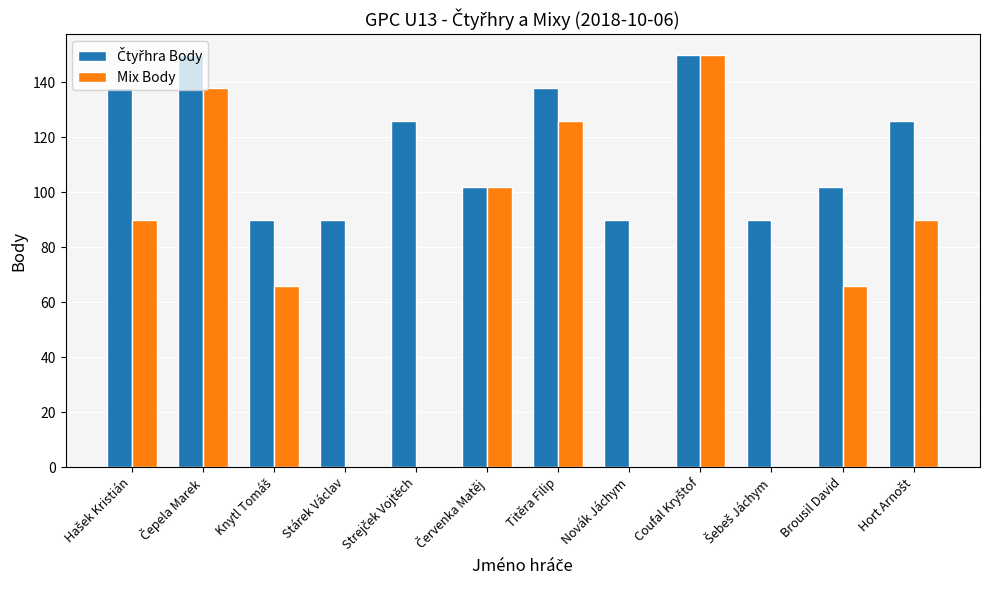

What is the greatest value displayed?

150